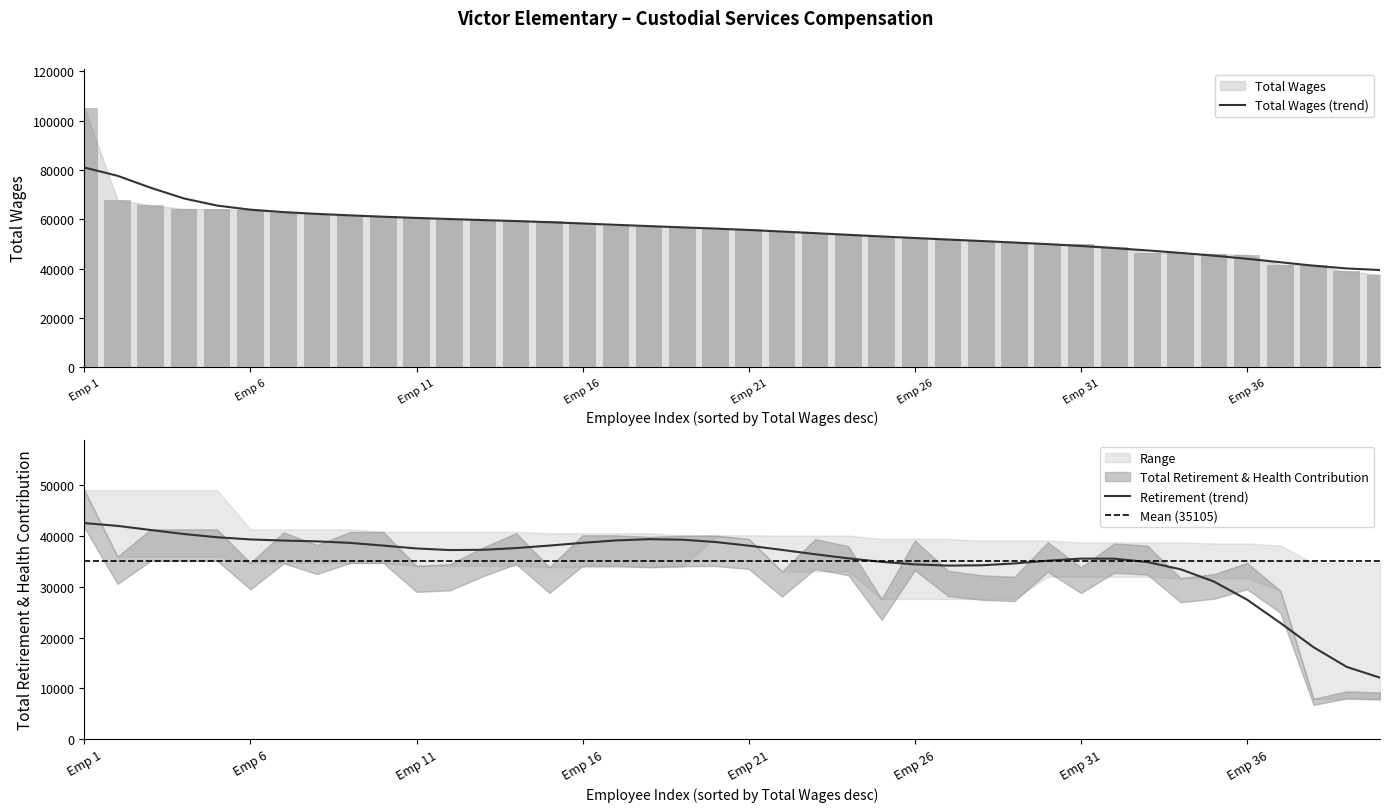

At which label does Total Wages (trend) reach its peak?

Emp 1